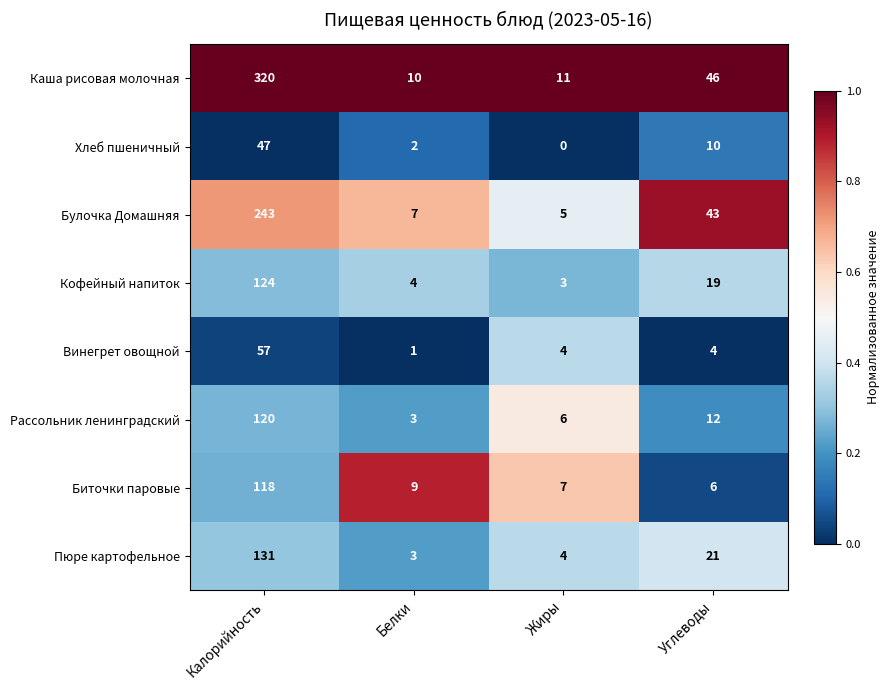

Which category has the lowest value across all series?

Жиры